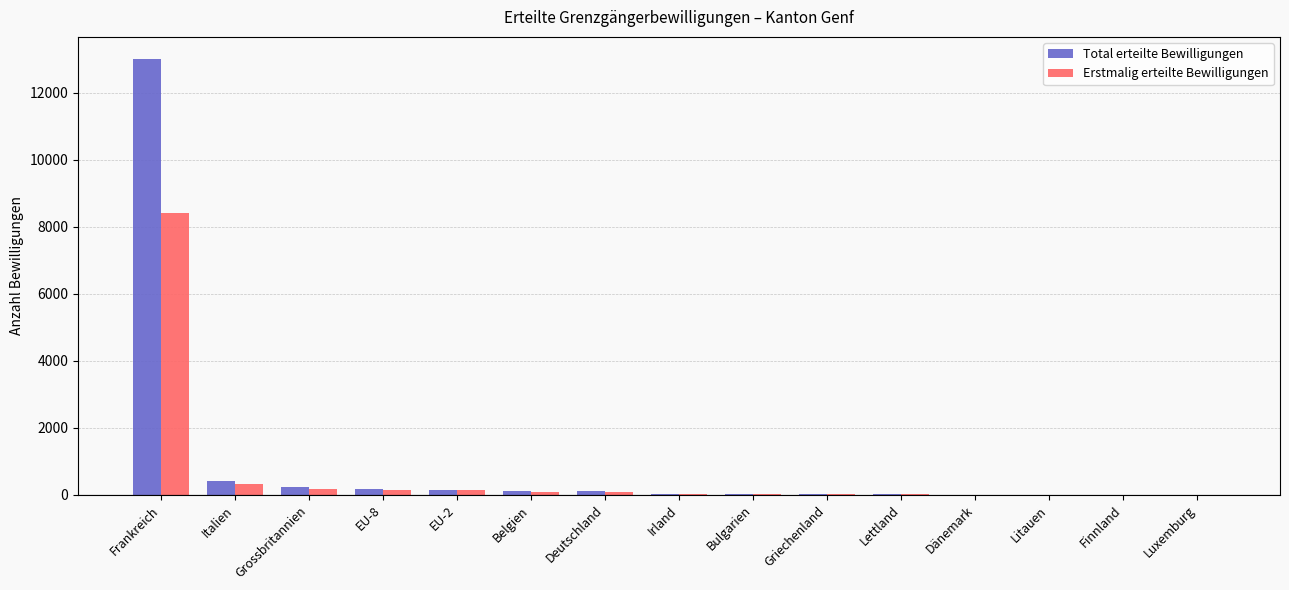

Which category has the highest value in the Erstmalig erteilte Bewilligungen series?

Frankreich